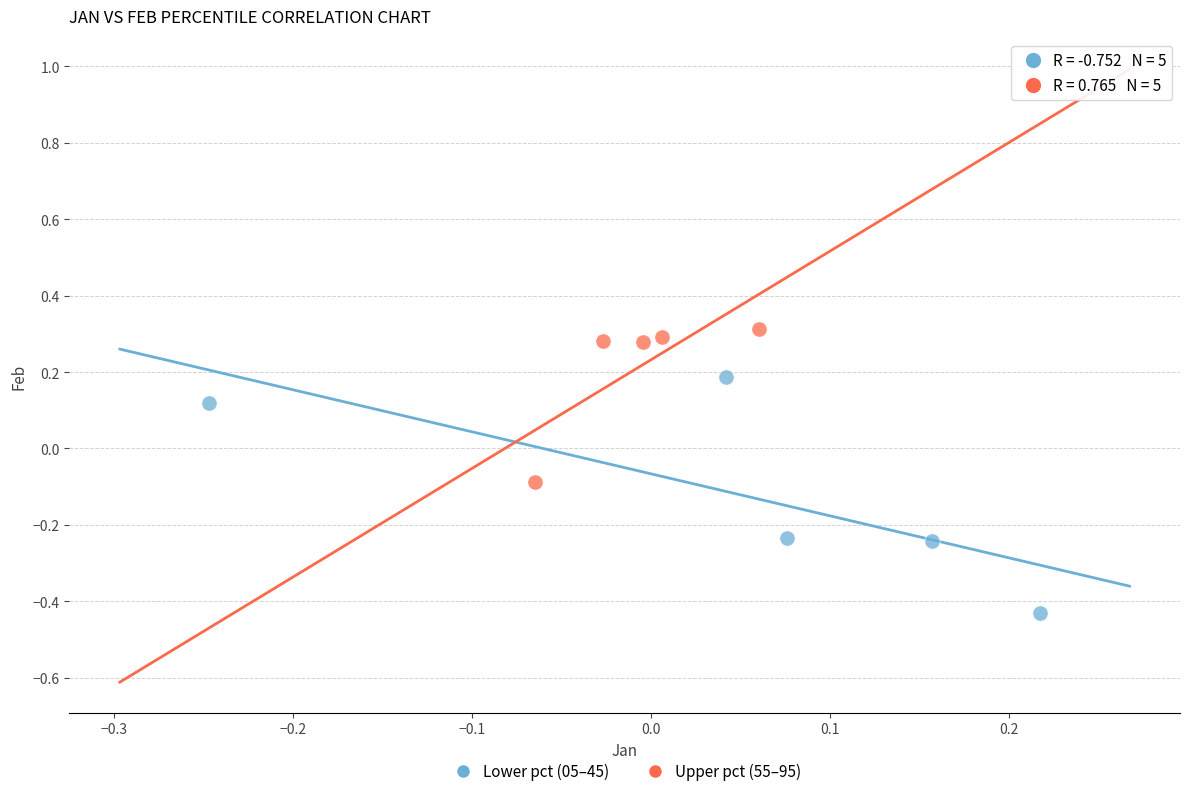

Which series contains the highest Y value?

Upper pct (55–95)